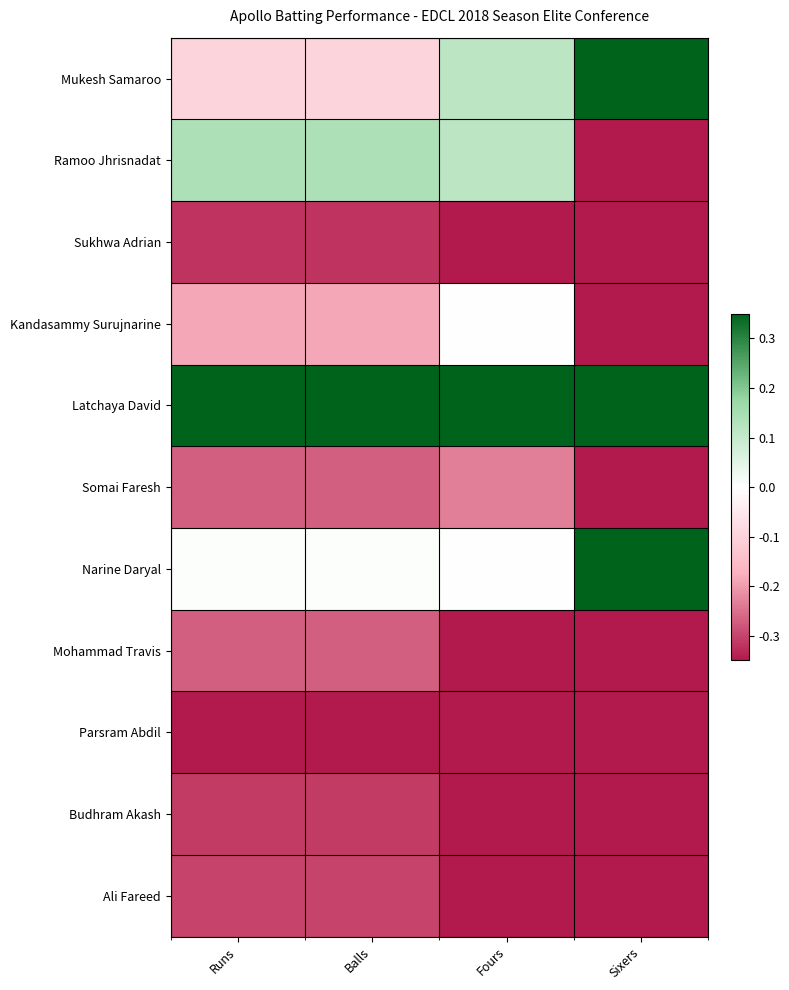

At Runs, list the series in order from largest to smallest.

Latchaya David, Ramoo Jhrisnadat, Narine Daryal, Mukesh Samaroo, Kandasammy Surujnarine, Somai Faresh, Mohammad Travis, Ali Fareed, Budhram Akash, Sukhwa Adrian, Parsram Abdil